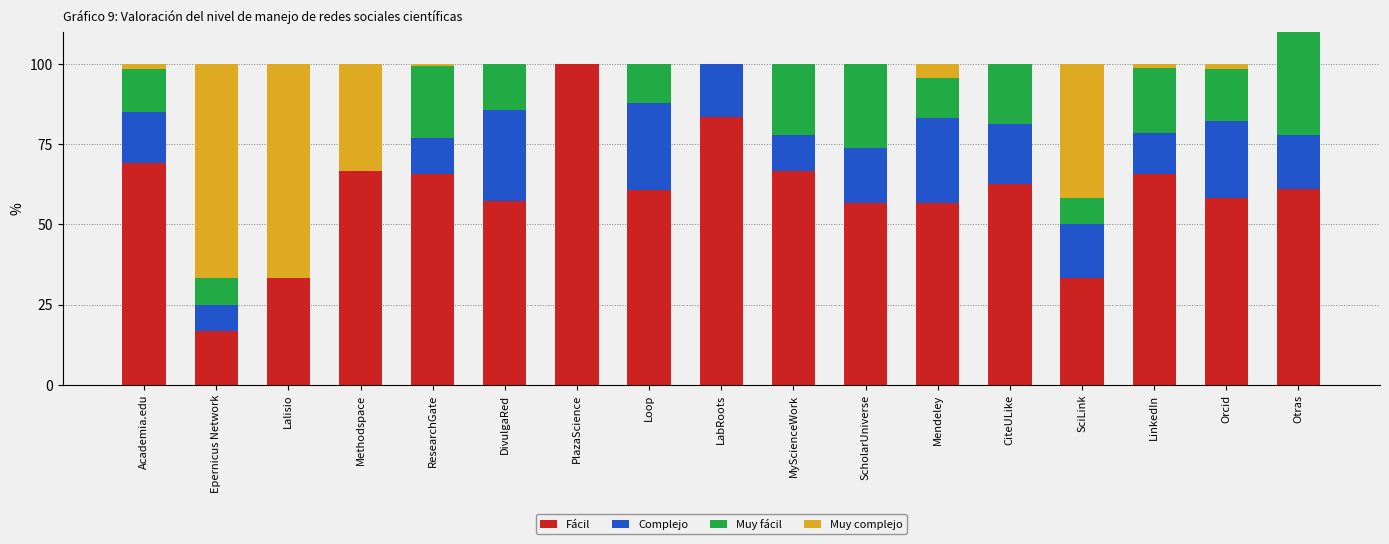

What is the label of the 4th bar from the right?

SciLink